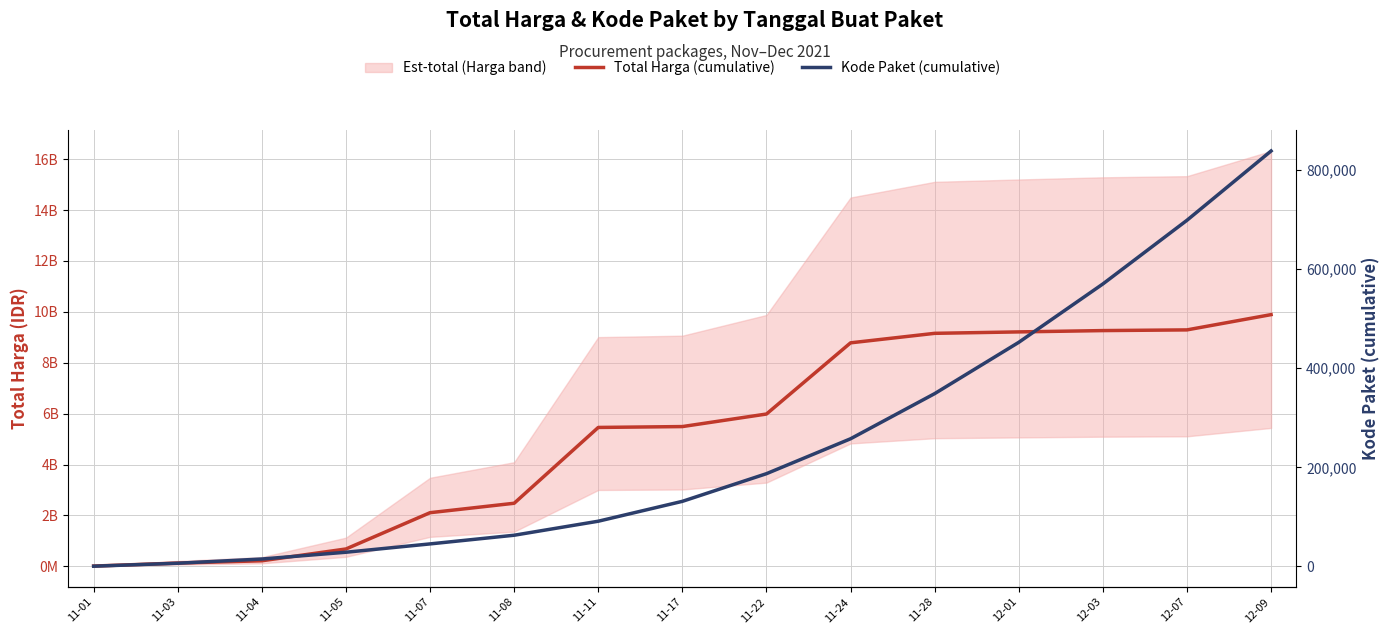

Reading right to left, transcribe all the data shown in this chart.

Total Harga (cumulative): 12-09=9892505585	12-07=9292521785	12-03=9265109785	12-01=9213508785	11-28=9157355985	11-24=8783951985	11-22=5986684085	11-17=5493684085	11-11=5459392085	11-08=2480558845	11-07=2109992845	11-05=684124945	11-04=220122845	11-03=129450770	11-01=12787500
Kode Paket (cumulative): 12-09=838395	12-07=698578	12-03=570062	12-01=452279	11-28=348738	11-24=257637	11-22=187184	11-17=131358	11-11=91246	11-08=62975	11-07=45466	11-05=28643	11-04=14991	11-03=6461	11-01=464